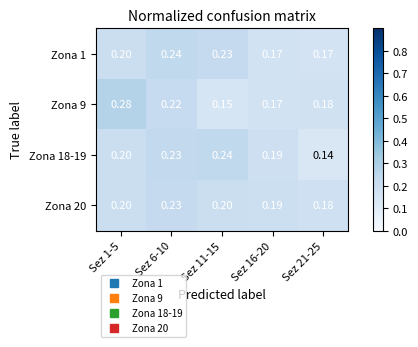

Is the value of Zona 1 at Sez 16-20 greater than the value of Zona 9 at Sez 1-5?

No